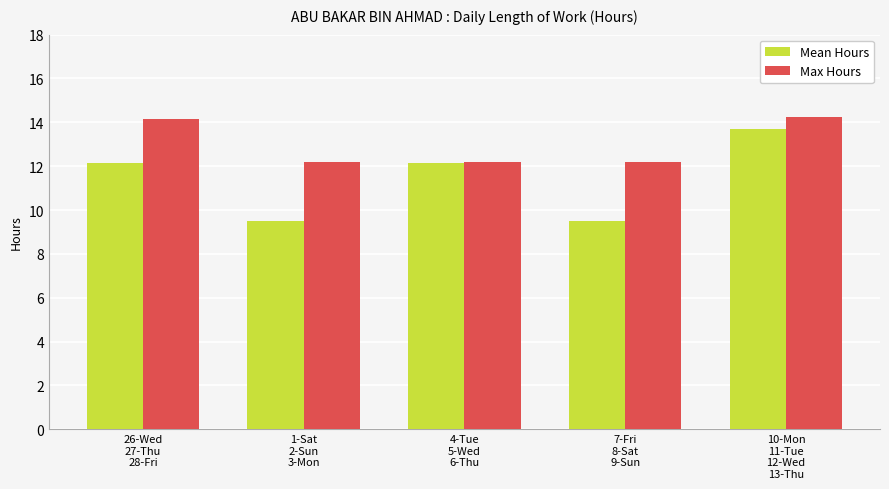

True or false: Max Hours has a value of 14.2 at 10-Mon
11-Tue
12-Wed
13-Thu.

True